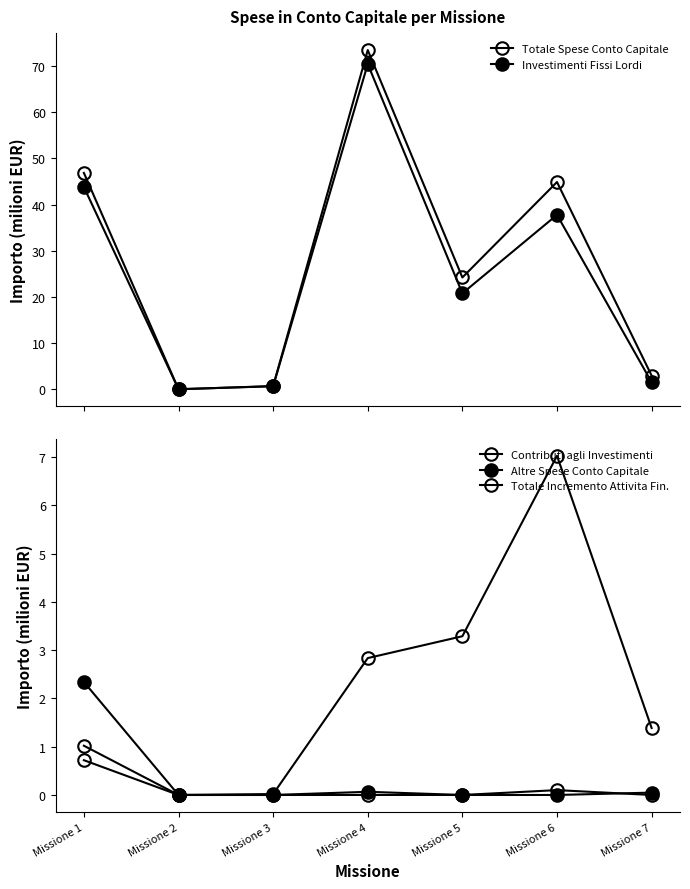

True or false: Totale Spese Conto Capitale and Totale Incremento Attivita Fin. intersect in this chart.

False